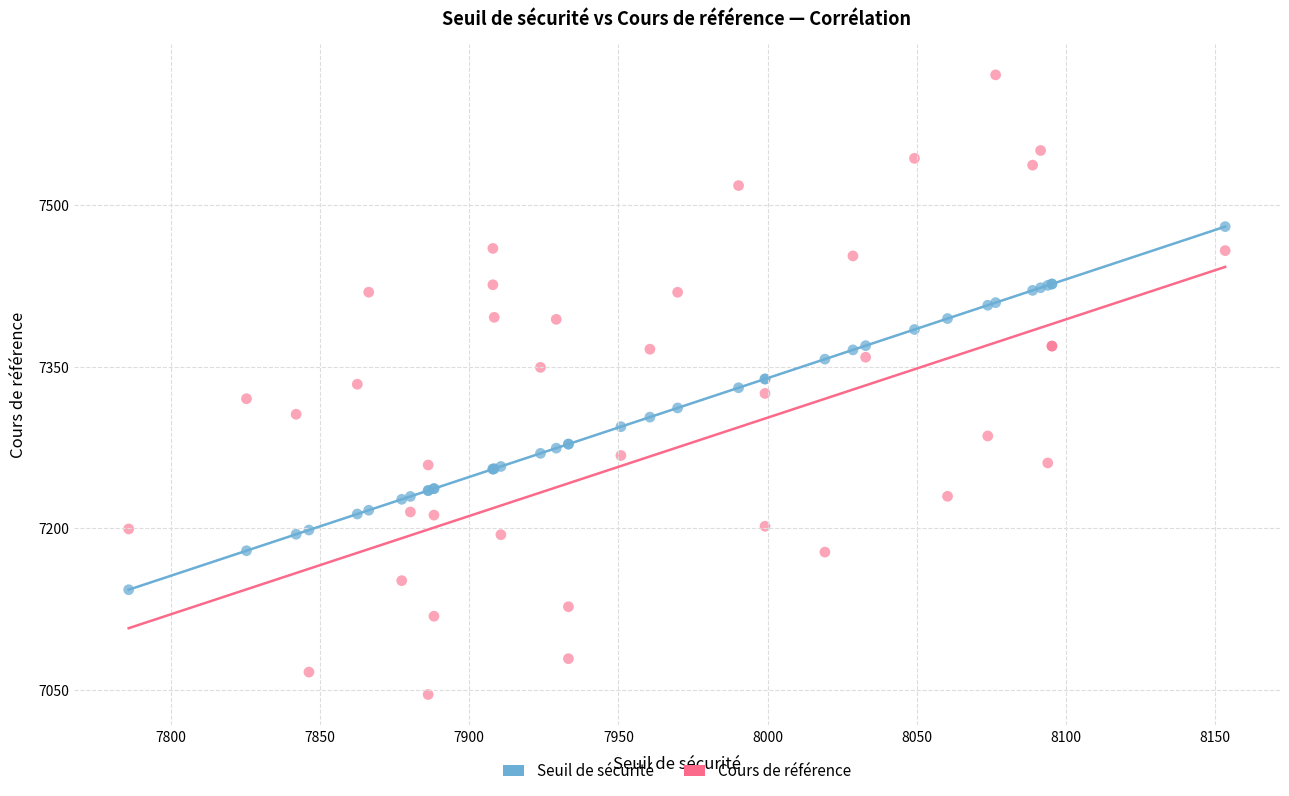

What are all the series names shown in the legend?

Seuil de sécurité, Cours de référence